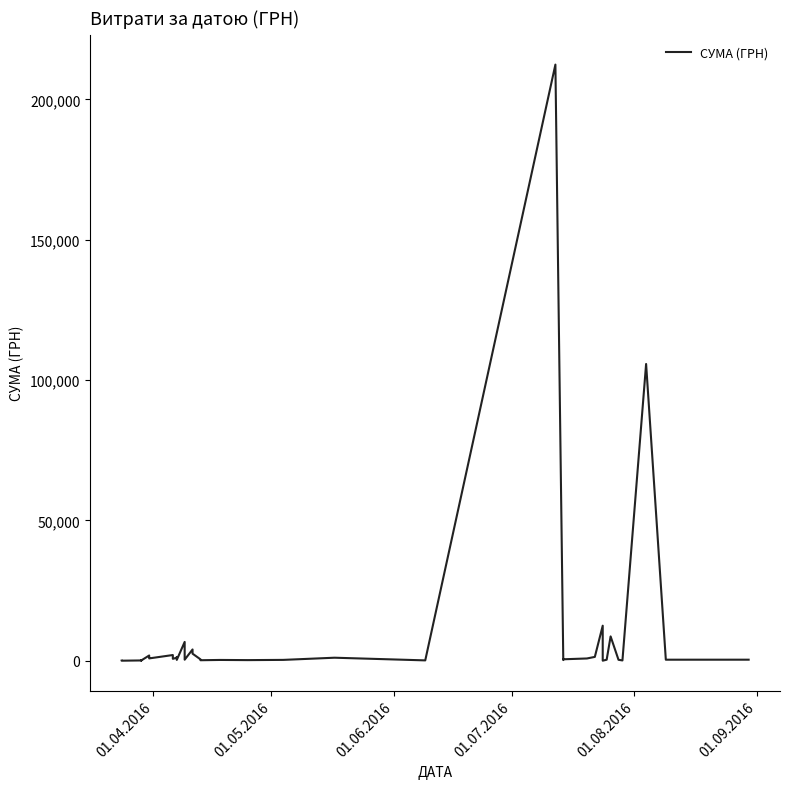

How many interior local valleys (lower than both neighbors) does the data have?

13